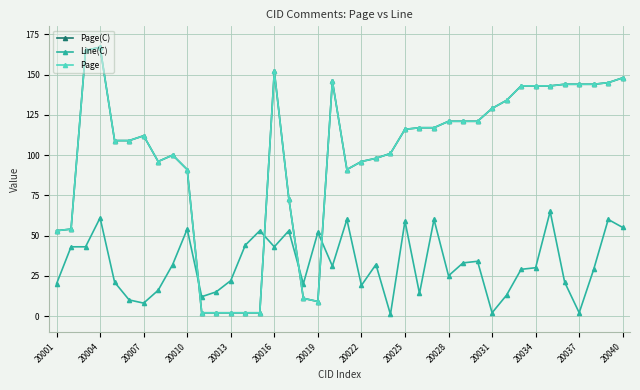

Does the chart have visible grid lines?

Yes